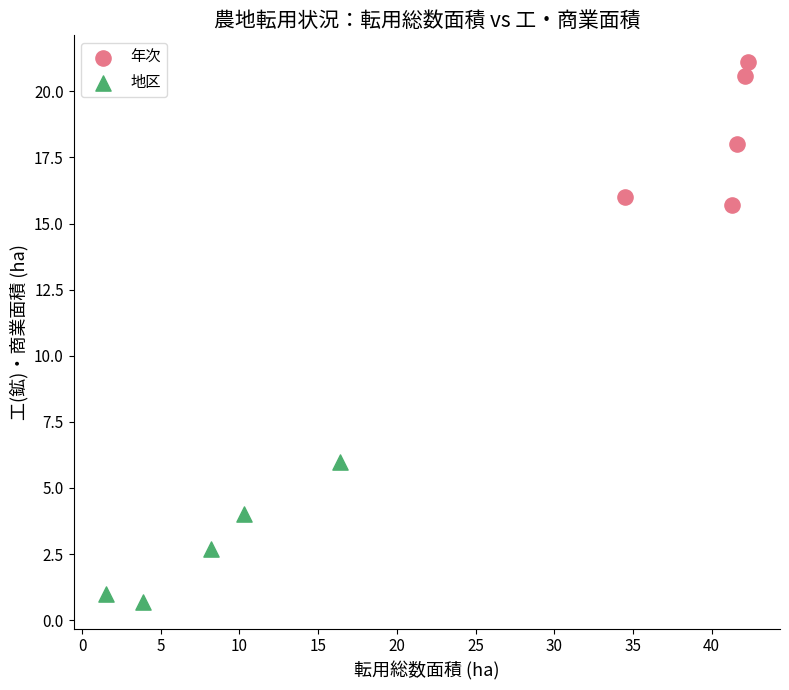

Which series contains the lowest Y value?

地区